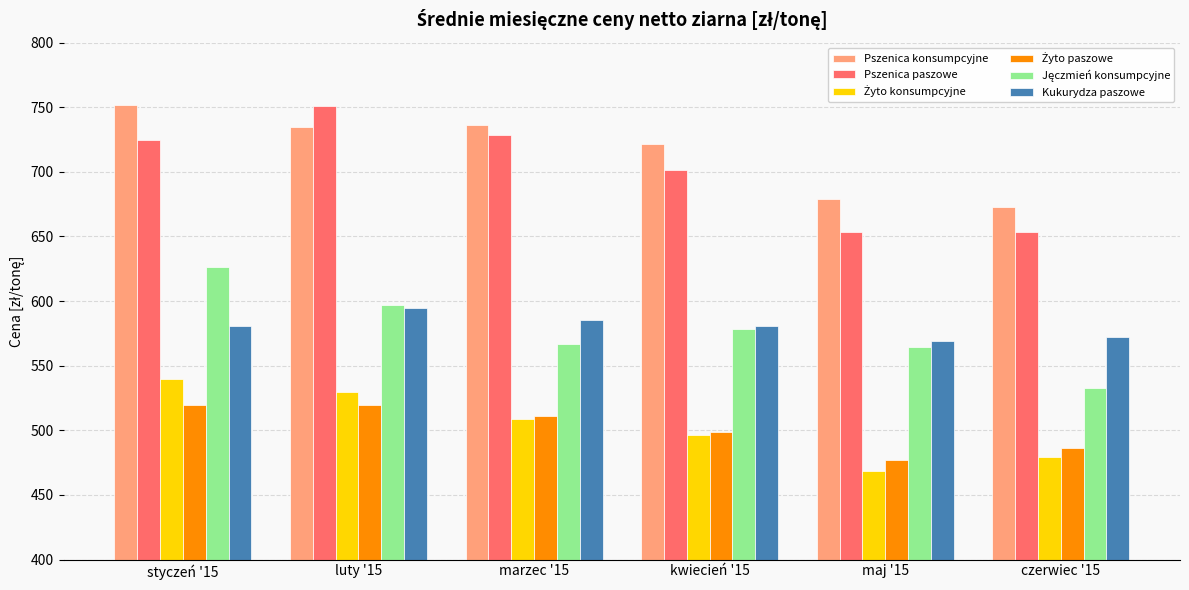

The Kukurydza paszowe series shows 314.4 at styczeń '15. True or false?

False